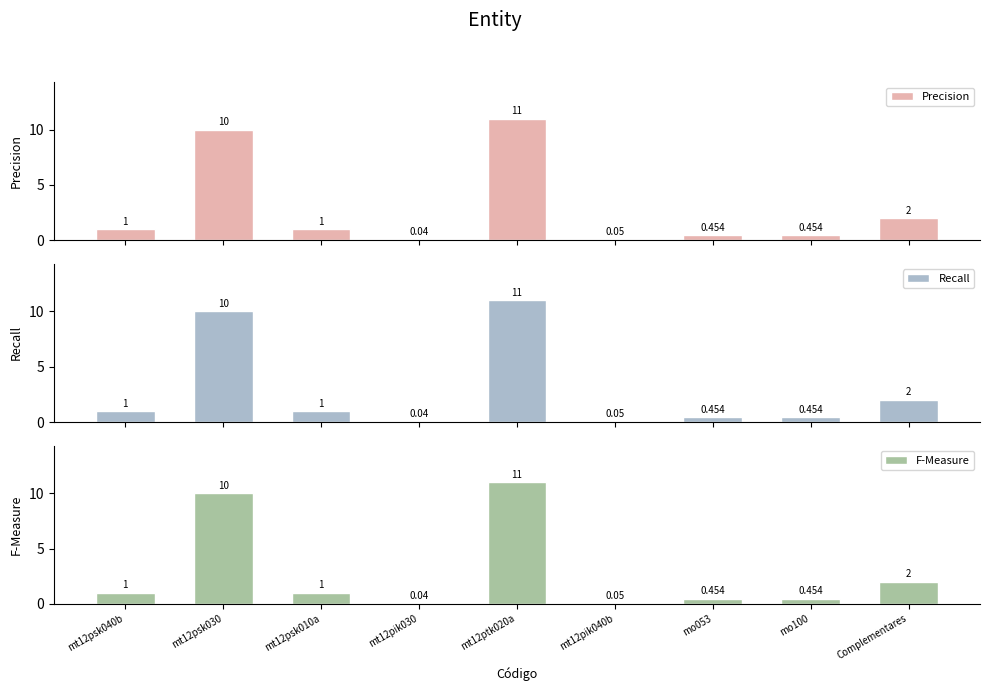

What position from the left is Complementares?

9